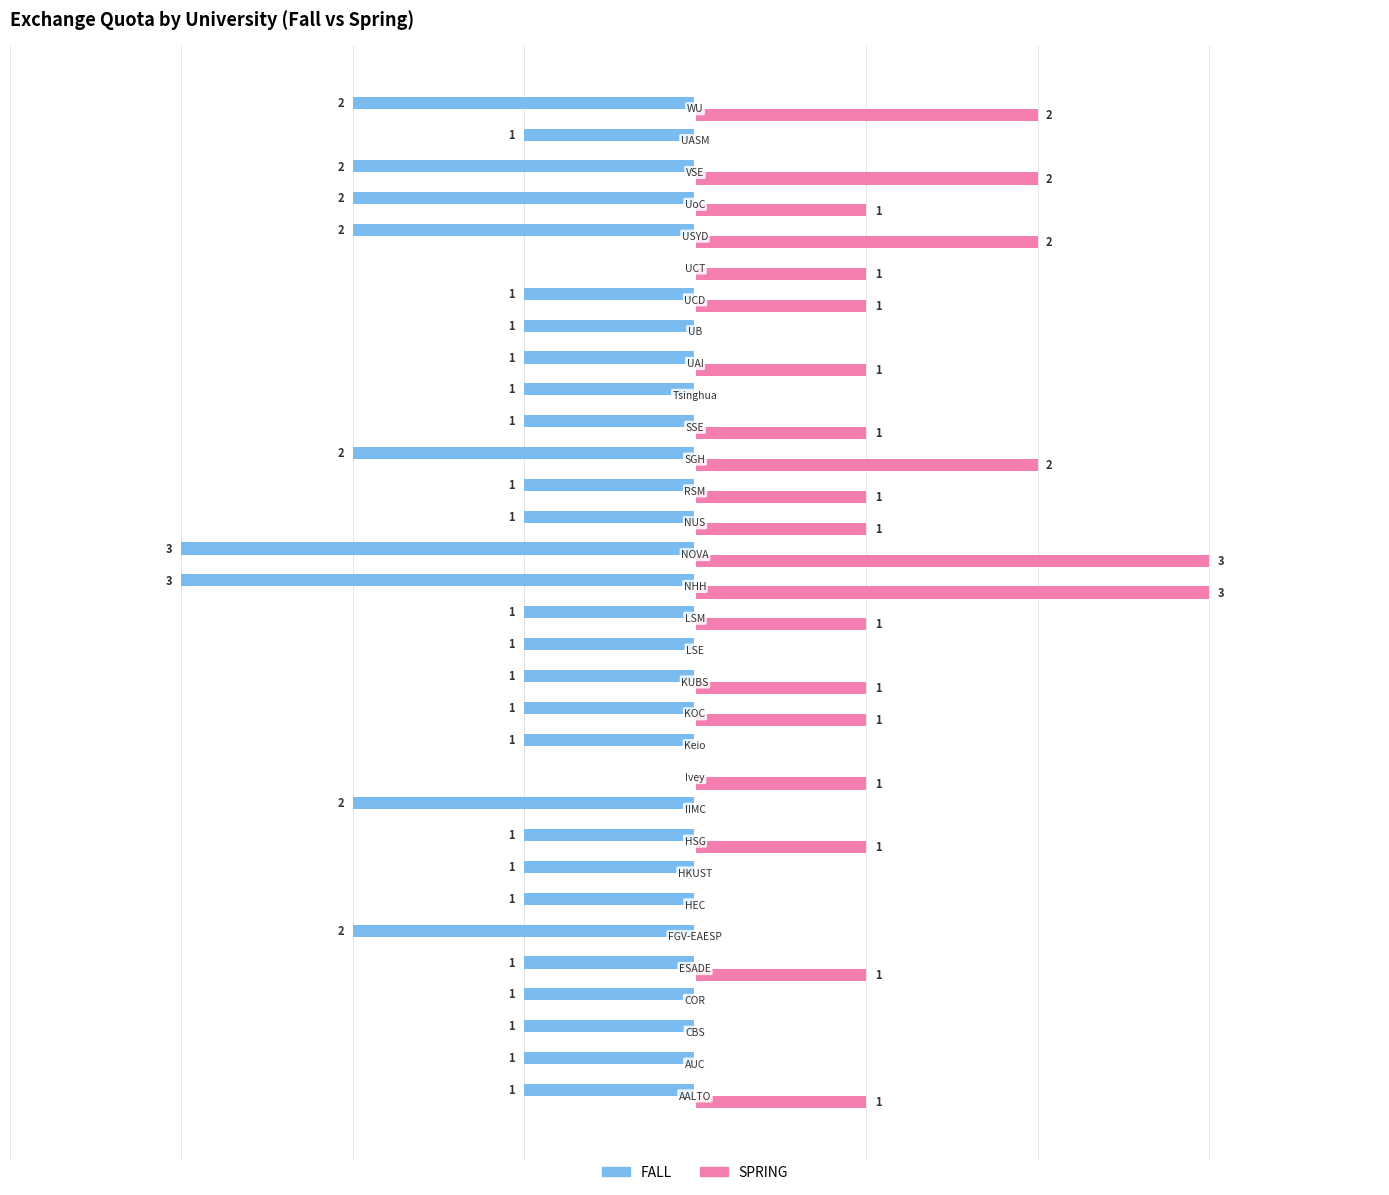

Which series has the largest total across all categories?

SPRING